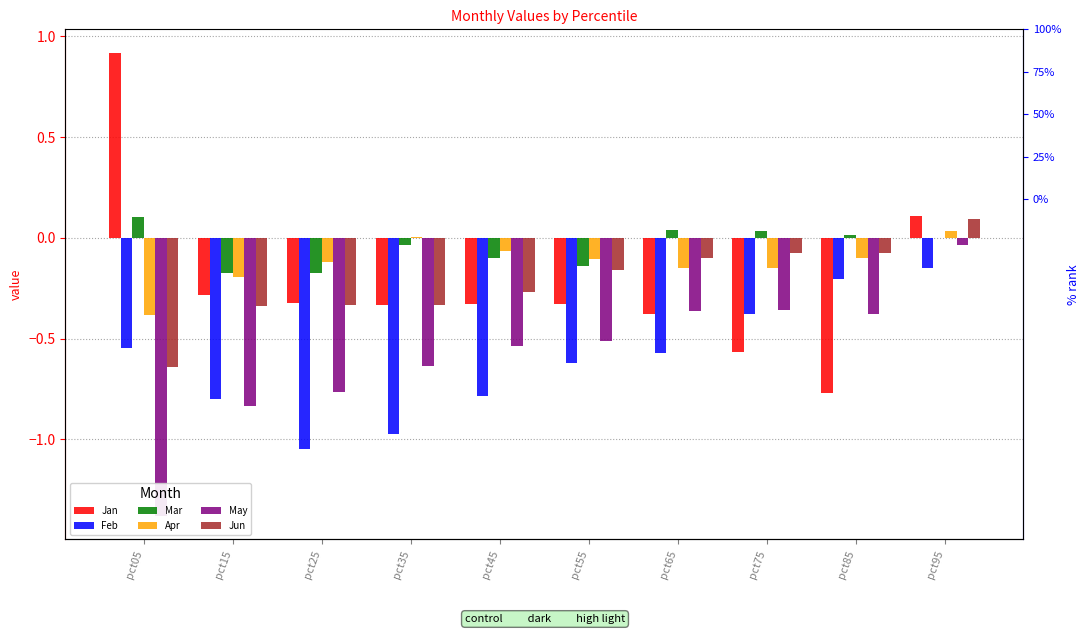

What is the value of the Feb bar at the 2nd from the left?

-0.8